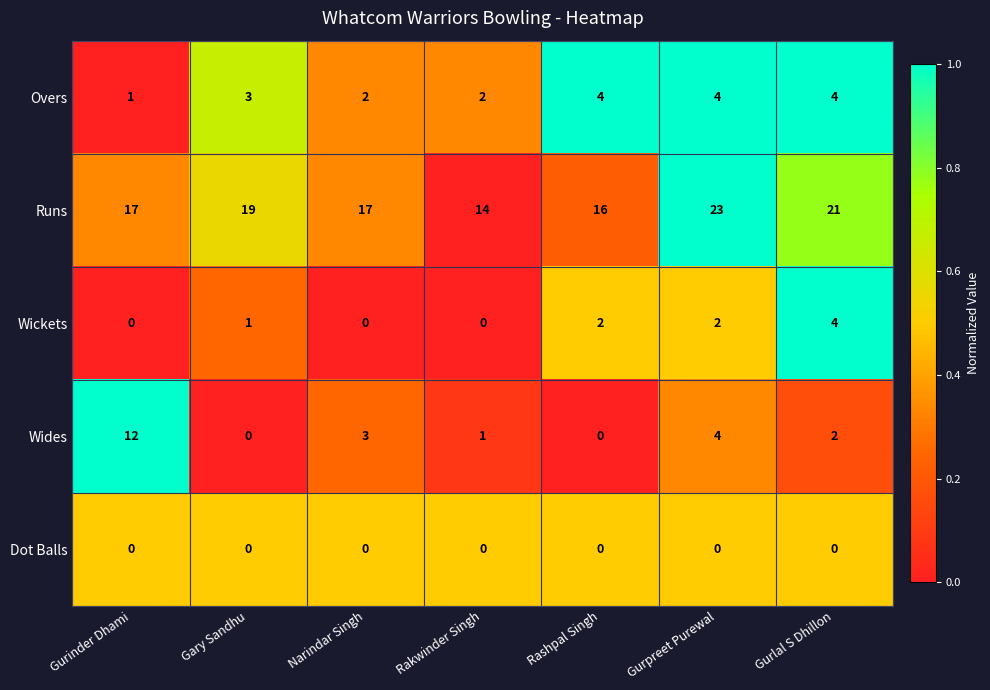

The Runs series shows 14 at Rakwinder Singh. True or false?

True